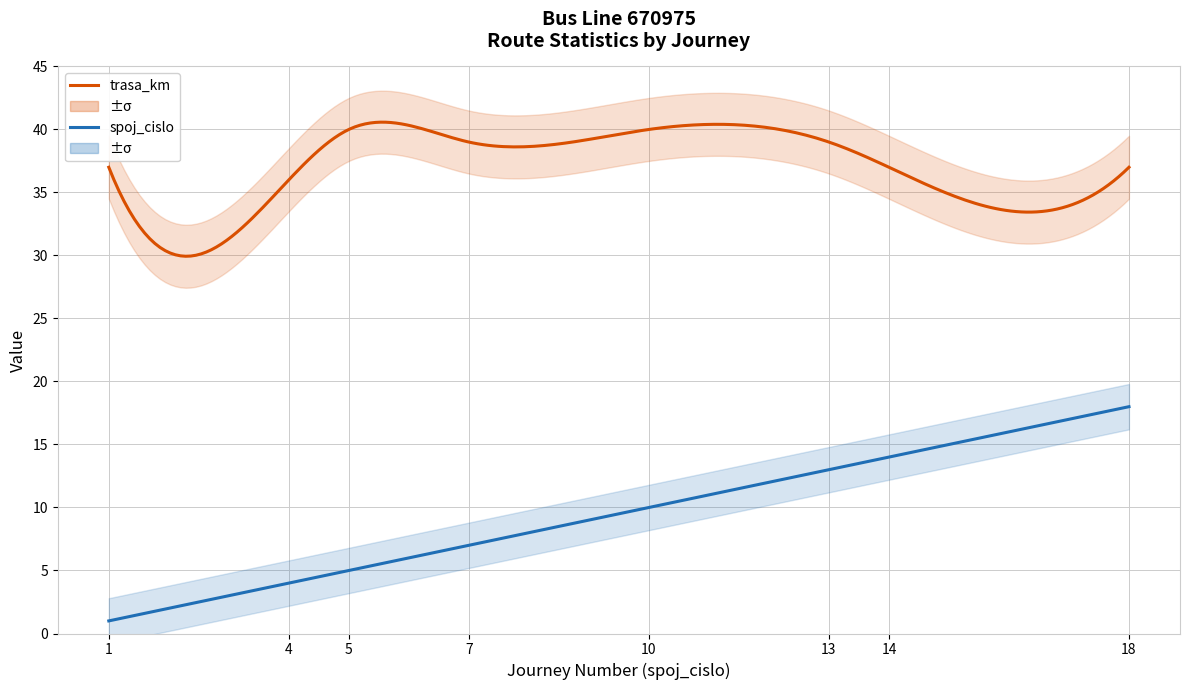

Which category has the highest value in the spoj_cislo series?

18